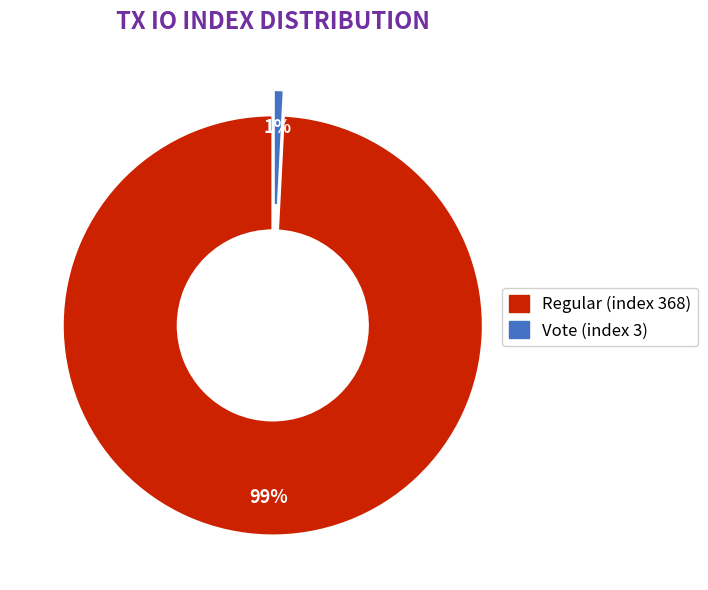

Rank the categories by value from highest to lowest.

Regular (index 368), Vote (index 3)